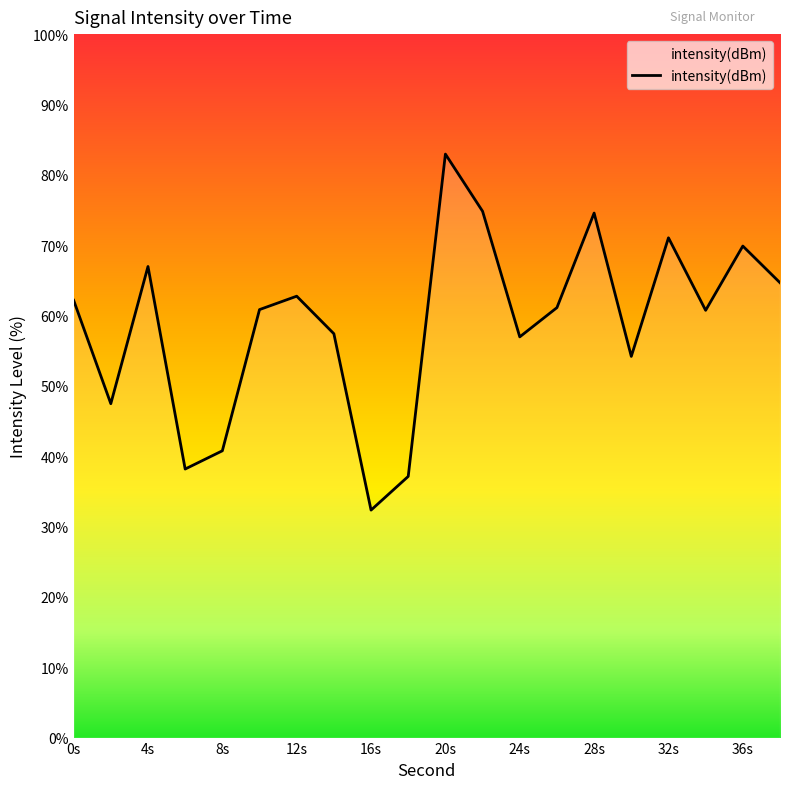

What is the minimum value shown in the chart?

32.3